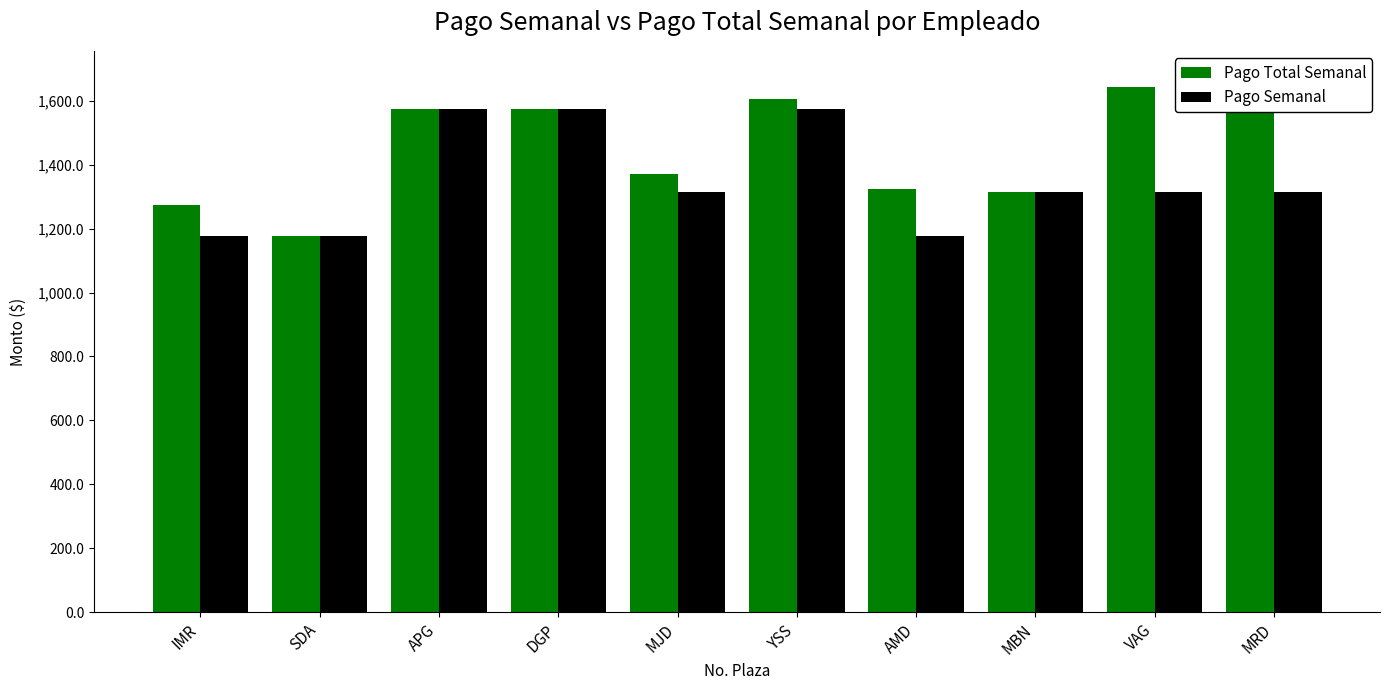

Reading right to left, what are all the values shown in this chart?

Pago Total Semanal: MRD=1672.8	VAG=1644.0	MBN=1315.2	AMD=1323.0	YSS=1607.2	MJD=1370.0	DGP=1574.4	APG=1574.4	SDA=1176.0	IMR=1274.0
Pago Semanal: MRD=1315.2	VAG=1315.2	MBN=1315.2	AMD=1176.0	YSS=1574.4	MJD=1315.2	DGP=1574.4	APG=1574.4	SDA=1176.0	IMR=1176.0